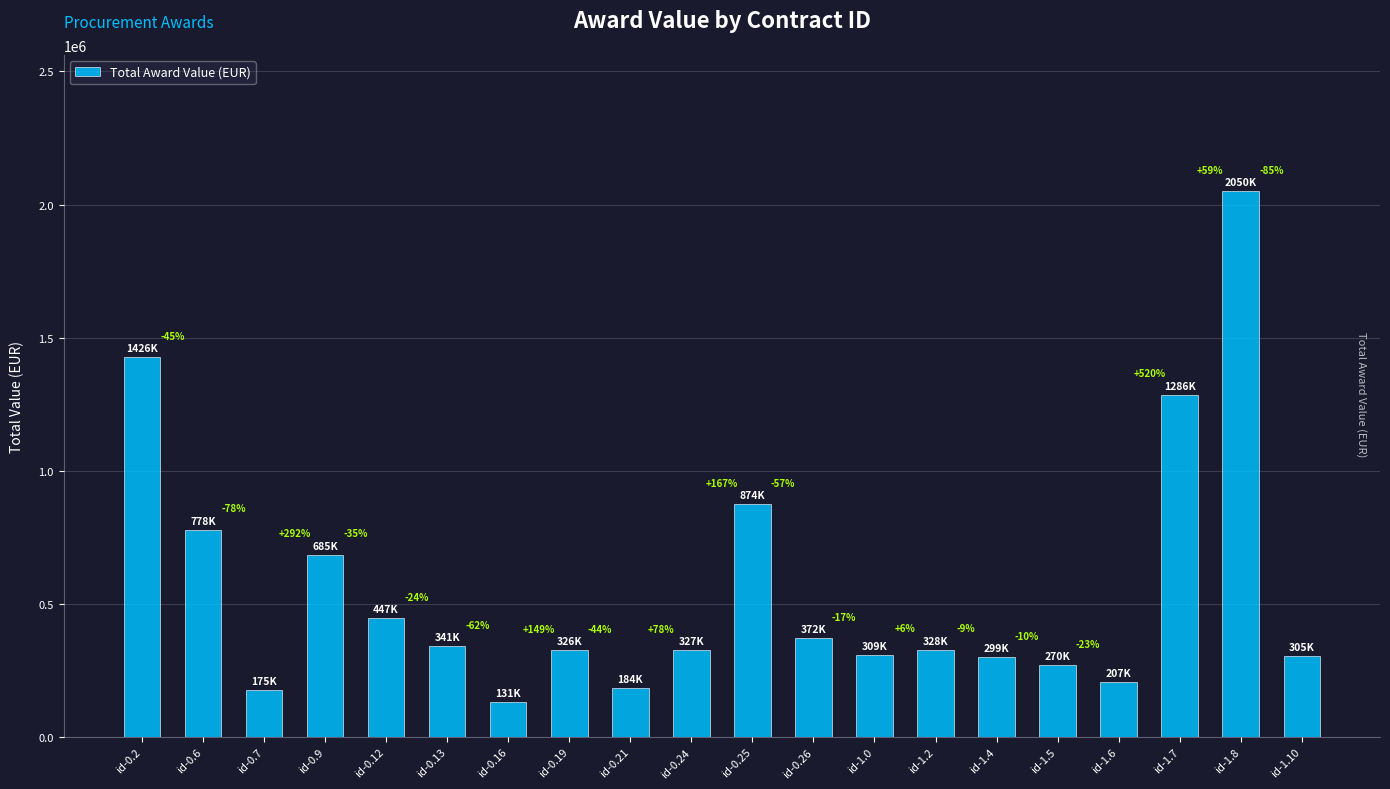

What is the difference between the maximum and minimum values?

1919388.9